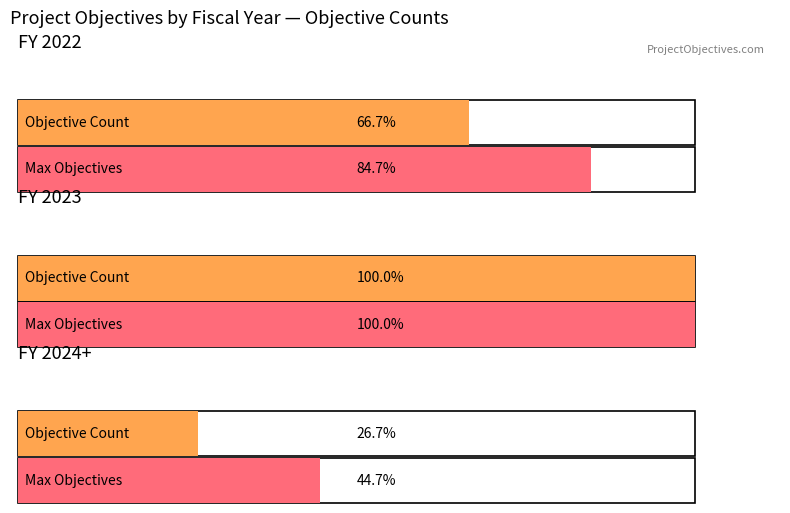

Which category has the lowest value in the FY 2022 series?

Objective Count